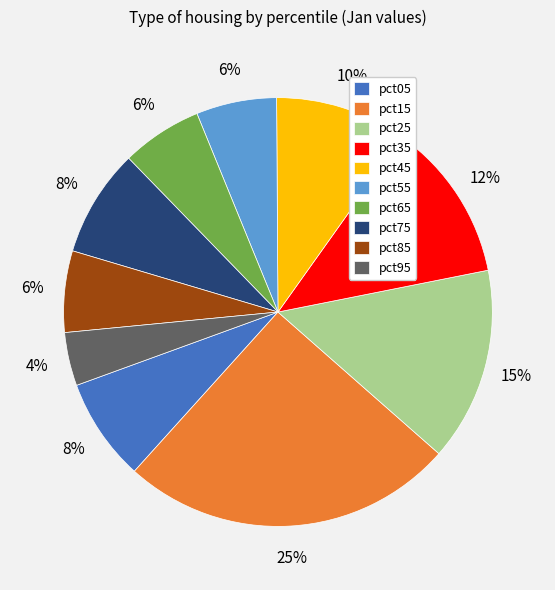

To the nearest percent, what is the combined percentage of pct95 and pct15?

29%